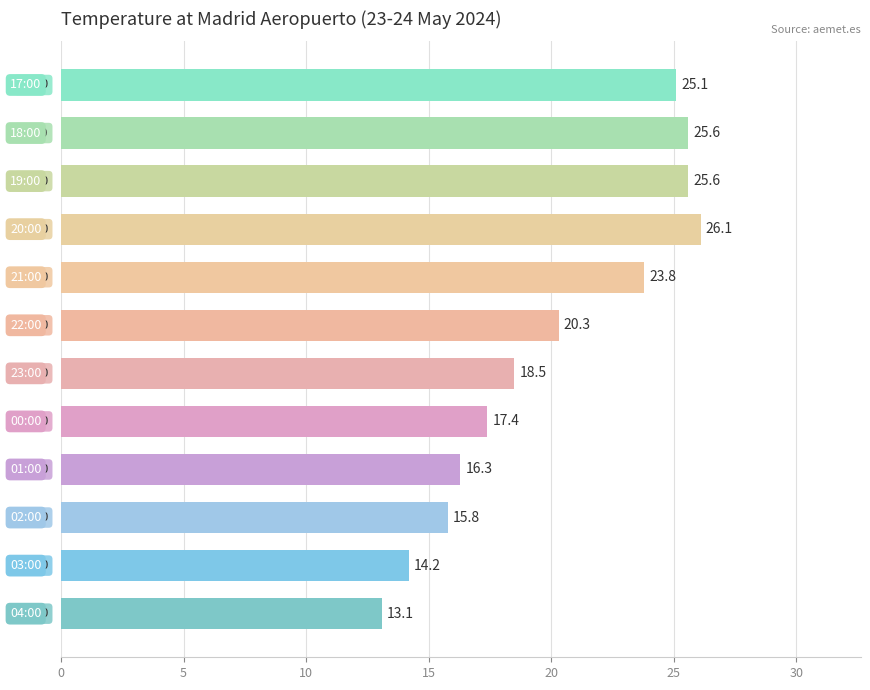

What is the difference between the maximum and minimum values?

13.0